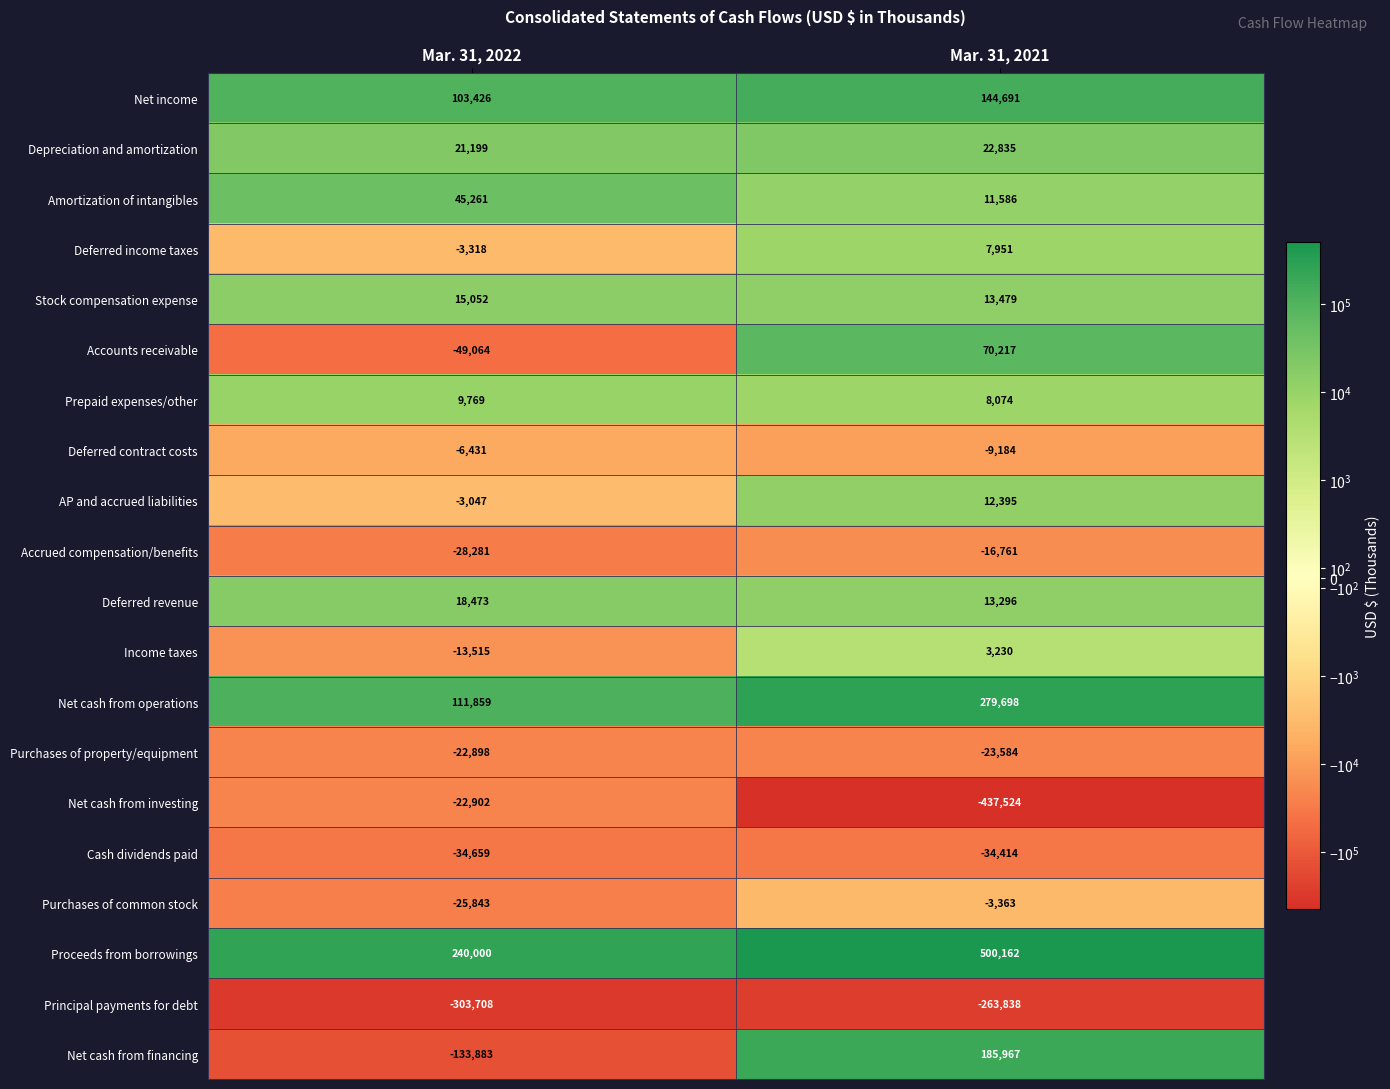

The value of Net cash from operations at Mar. 31, 2022 is 111859. True or false?

True